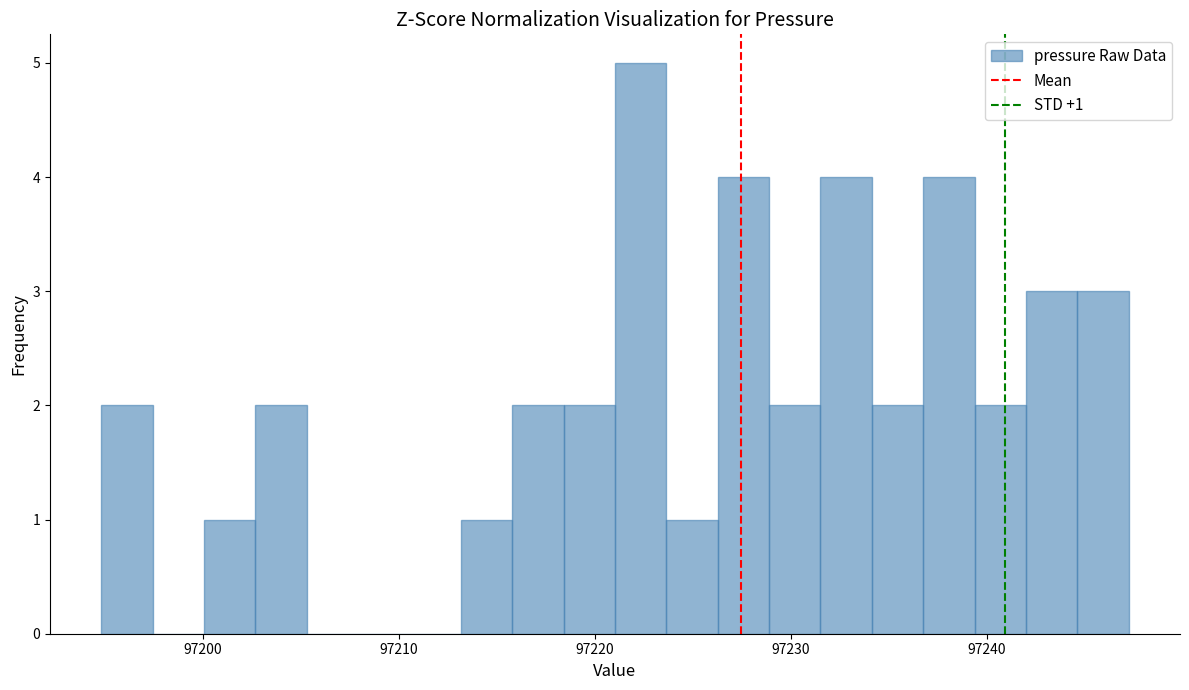

Read against the x-axis, roughly where is the centre of the tallest bar?

97222